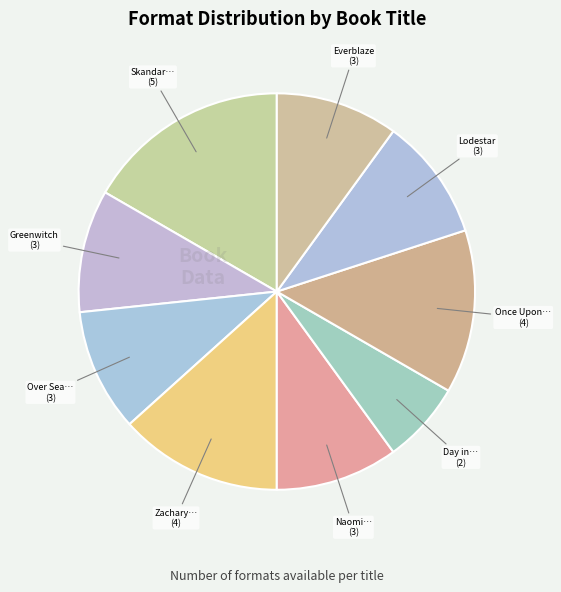

Count the number of slices in the pie.

9